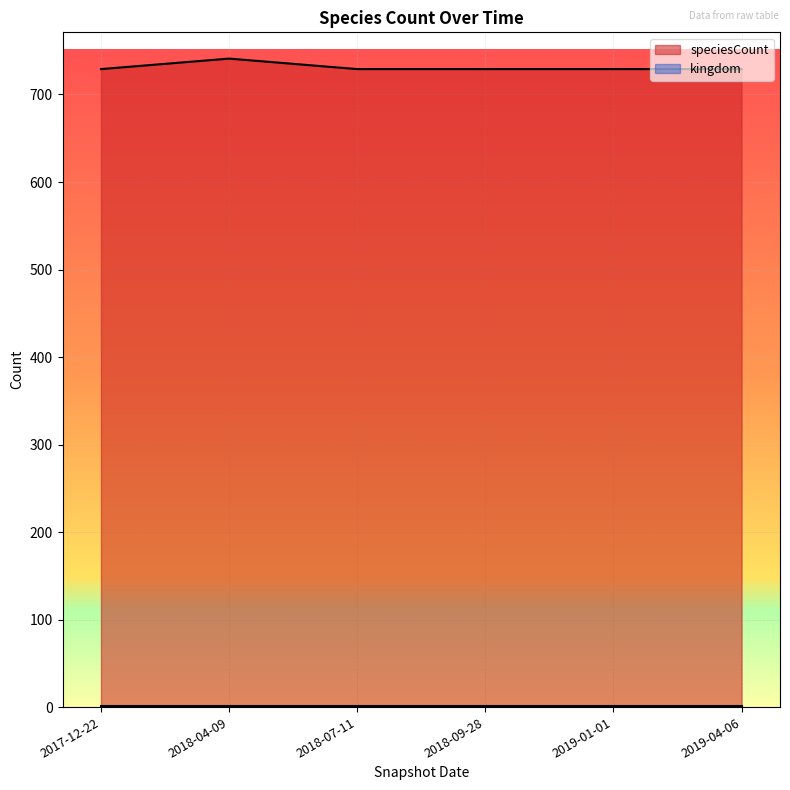

Rank the categories by value from lowest to highest.

2017-12-22, 2018-07-11, 2018-09-28, 2019-01-01, 2019-04-06, 2018-04-09